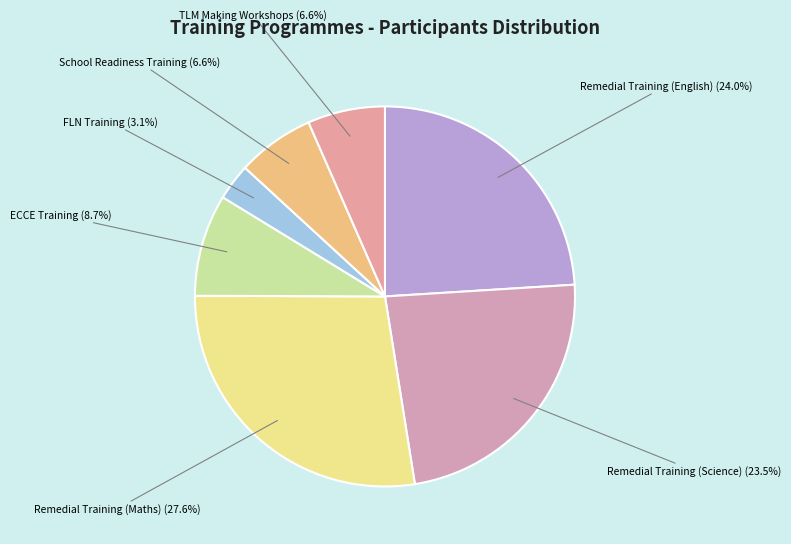

How many segments does this pie chart have?

7